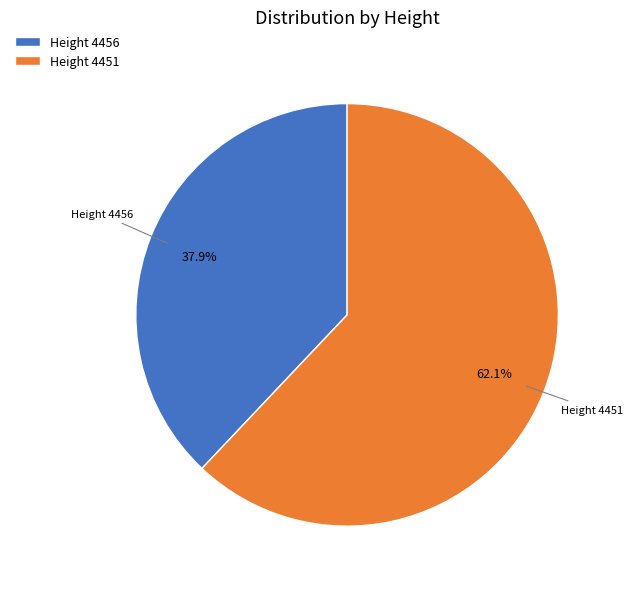

What portion of the pie excludes Height 4451?

37.9%